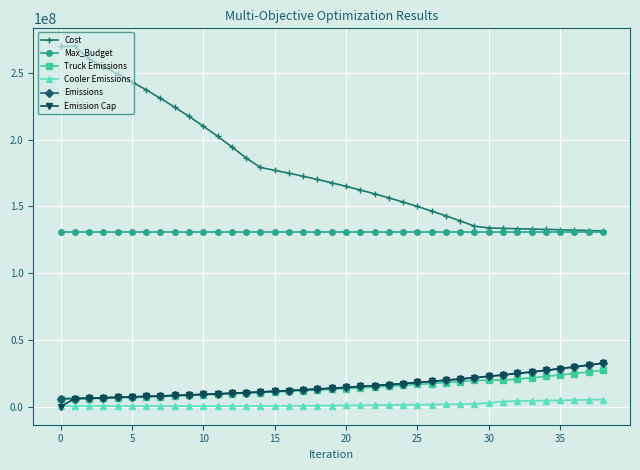

What is the maximum value shown in the chart?

269836470.2